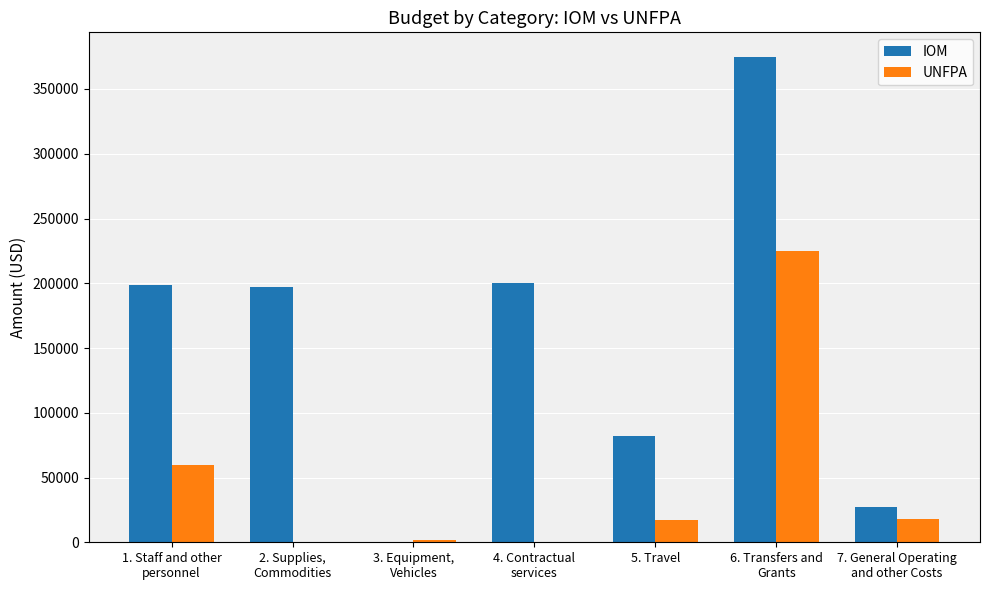

Which series has the largest total across all categories?

IOM